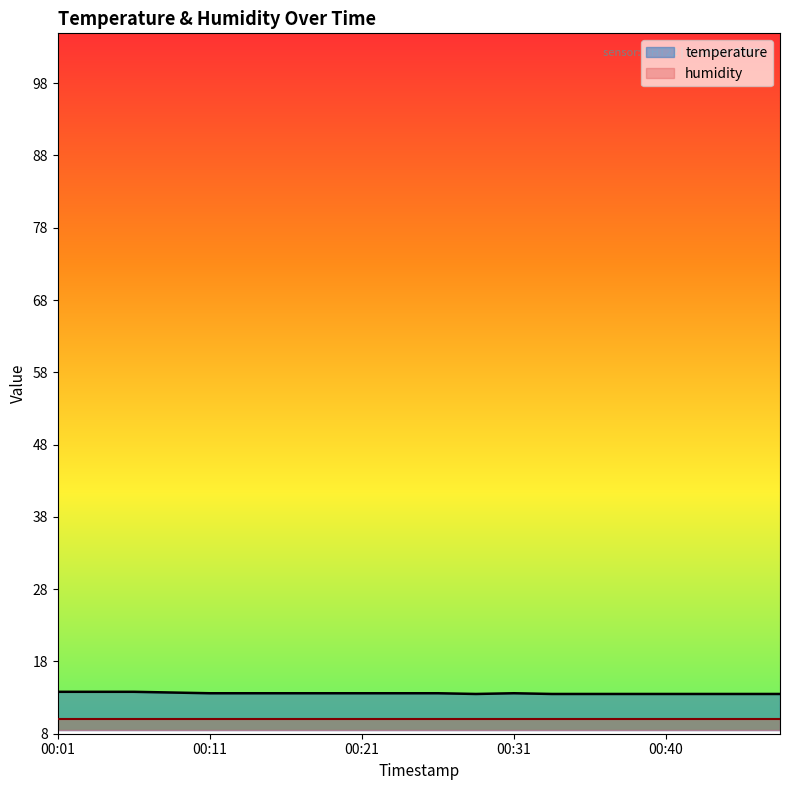

How many categories are shown in the chart?

20